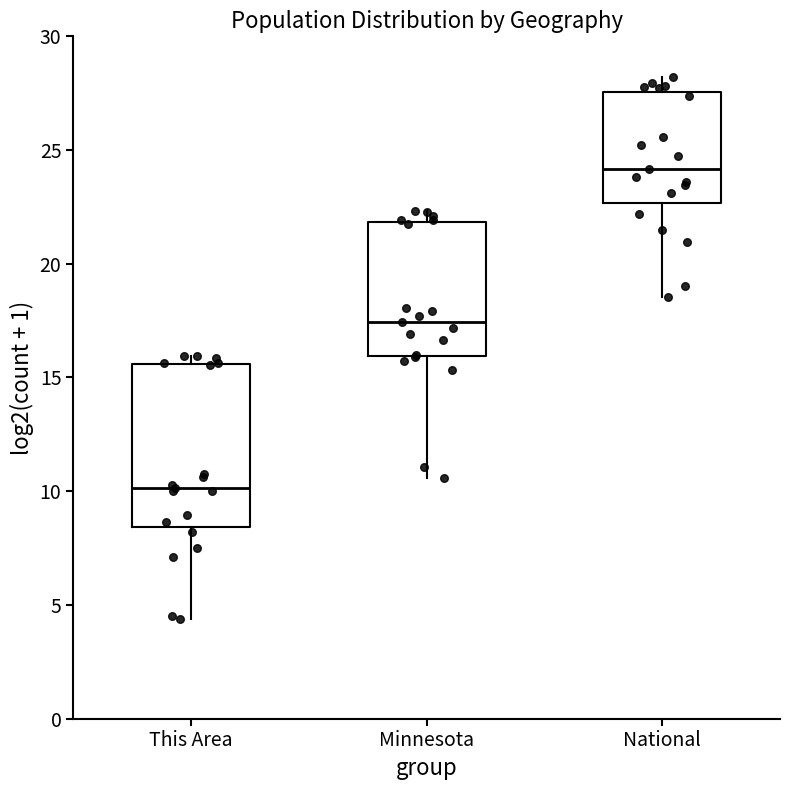

Reading left to right, transcribe this box plot: for each box, give where its median line is, the range the box spans, and where its two whiskers end, as read against the y-axis. The values are not printed on the chart, so give them approximately, as read against the axis.

This Area: median 10.0, box 8.5 to 15.5, whiskers 4.5 to 16.0
Minnesota: median 17.5, box 16.0 to 22.0, whiskers 10.5 to 22.5
National: median 24.0, box 22.5 to 27.5, whiskers 18.5 to 28.0